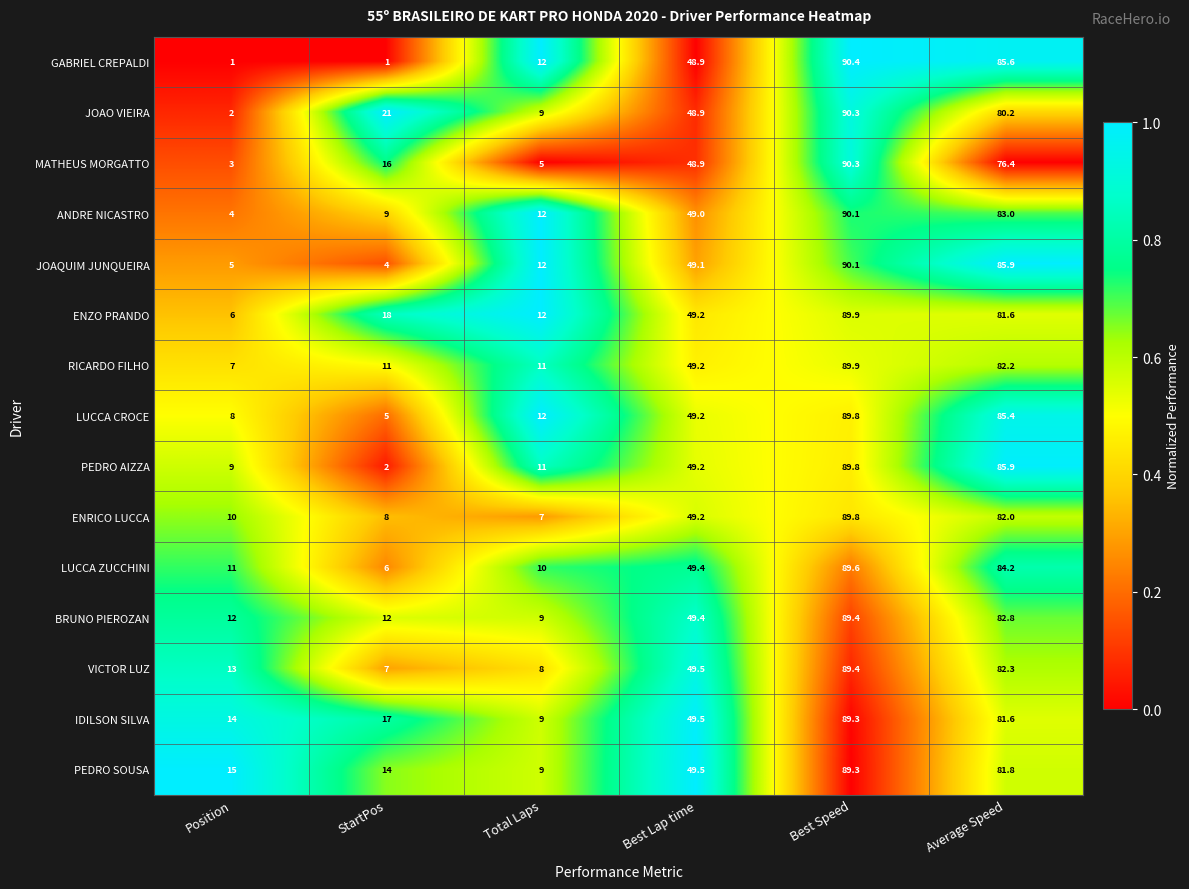

Rank the categories by LUCCA ZUCCHINI value from highest to lowest.

Best Speed, Average Speed, Best Lap time, Position, Total Laps, StartPos